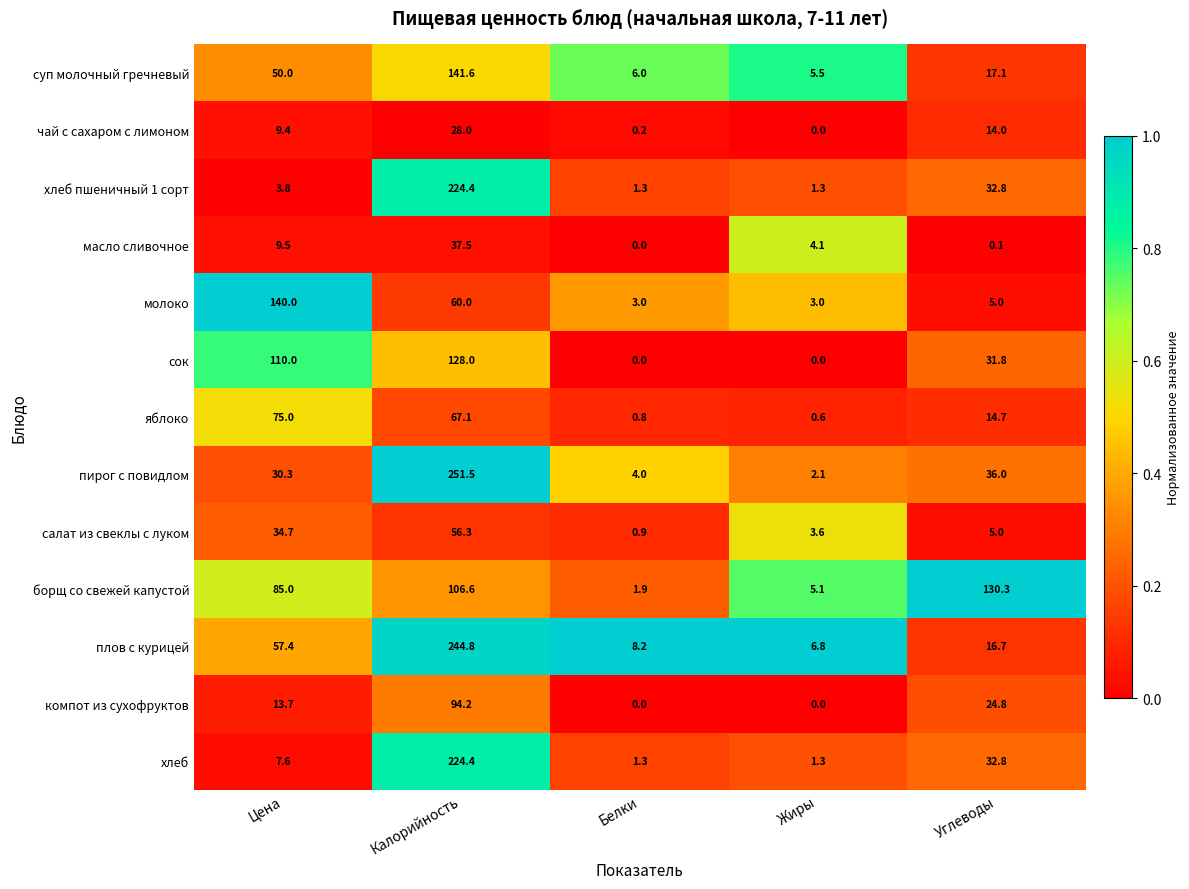

What is the difference between the maximum and minimum values in the сок series?

128.0